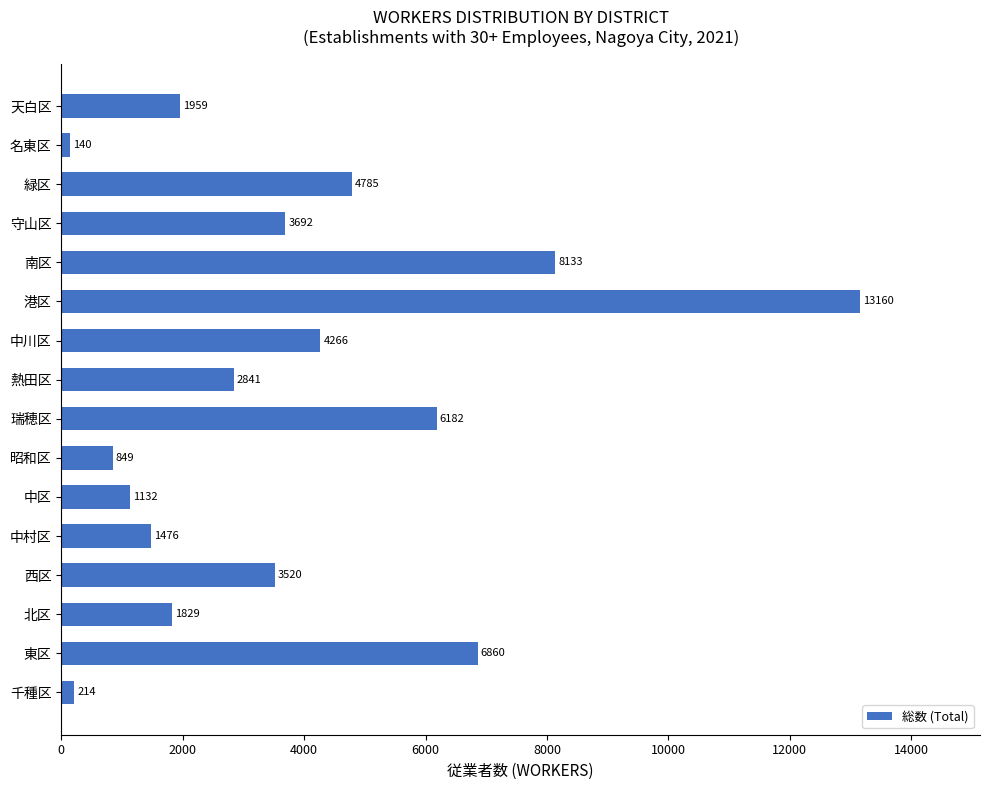

What is the change in value from 中村区 to 港区?

+11684